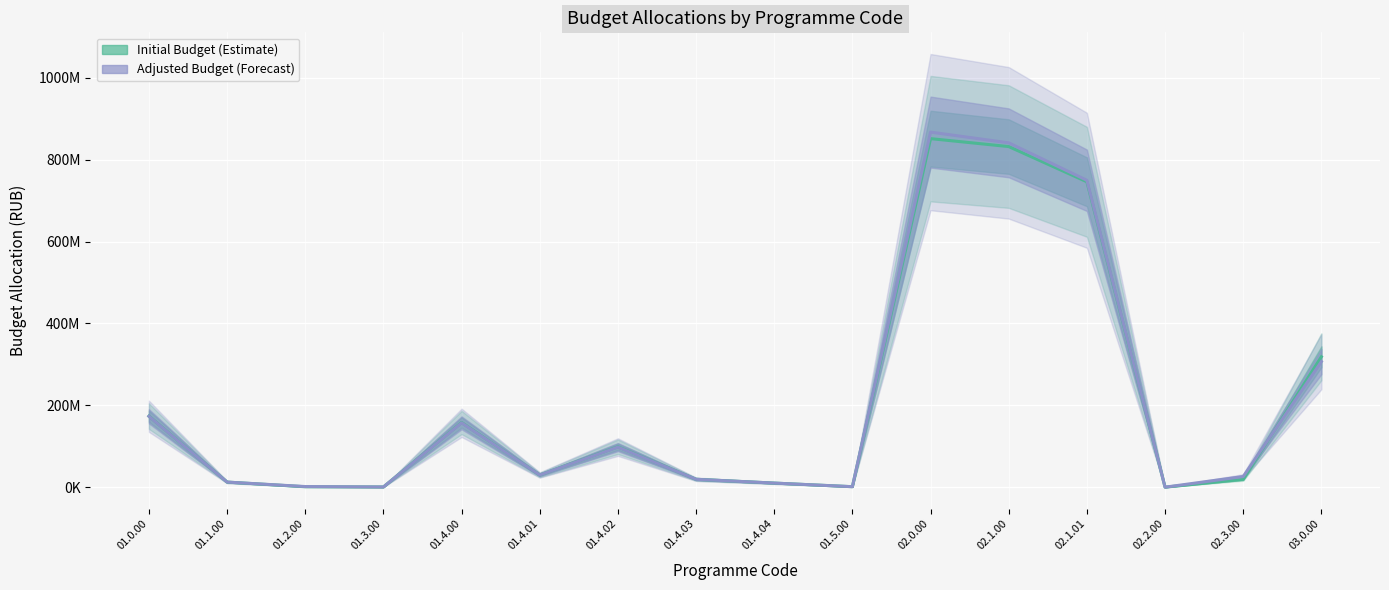

Where is the first local maximum for Adjusted Budget?

01.4.00